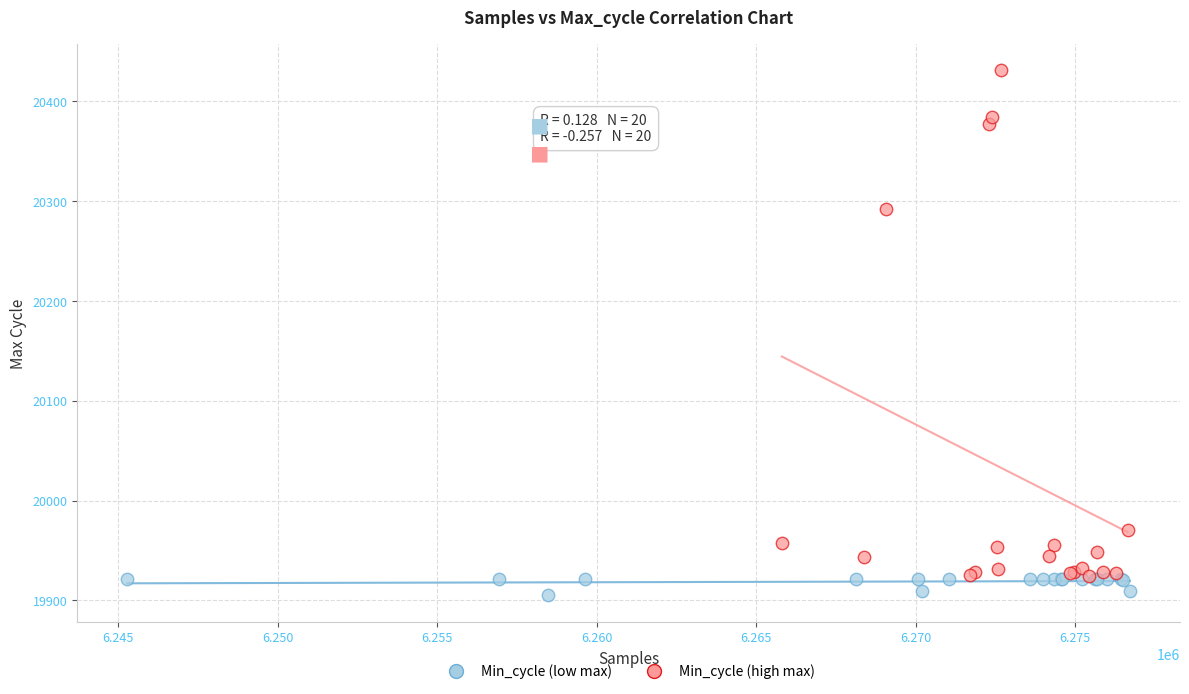

Which series contains the lowest Y value?

Min_cycle (low max)